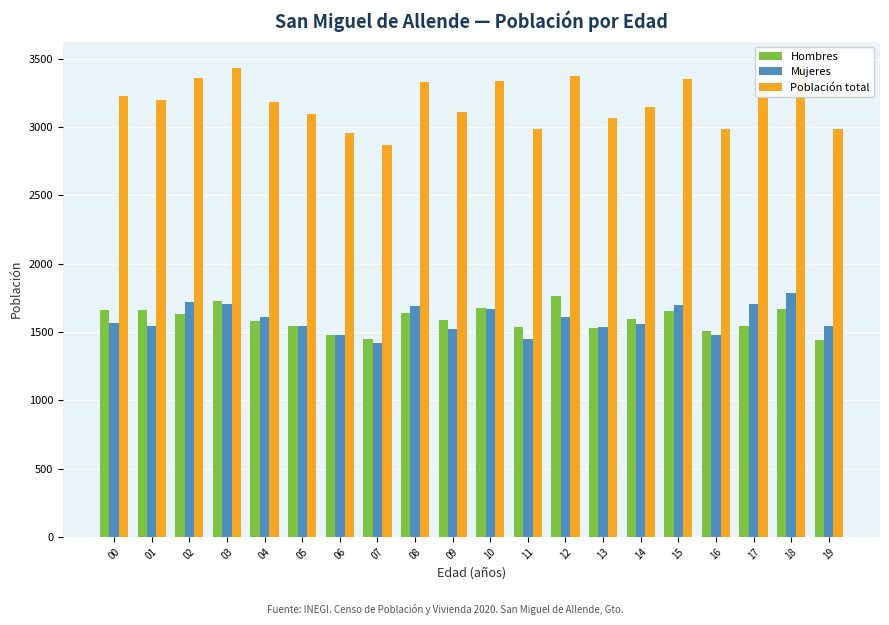

Read the Mujeres value at 18, to the nearest 50.

1800